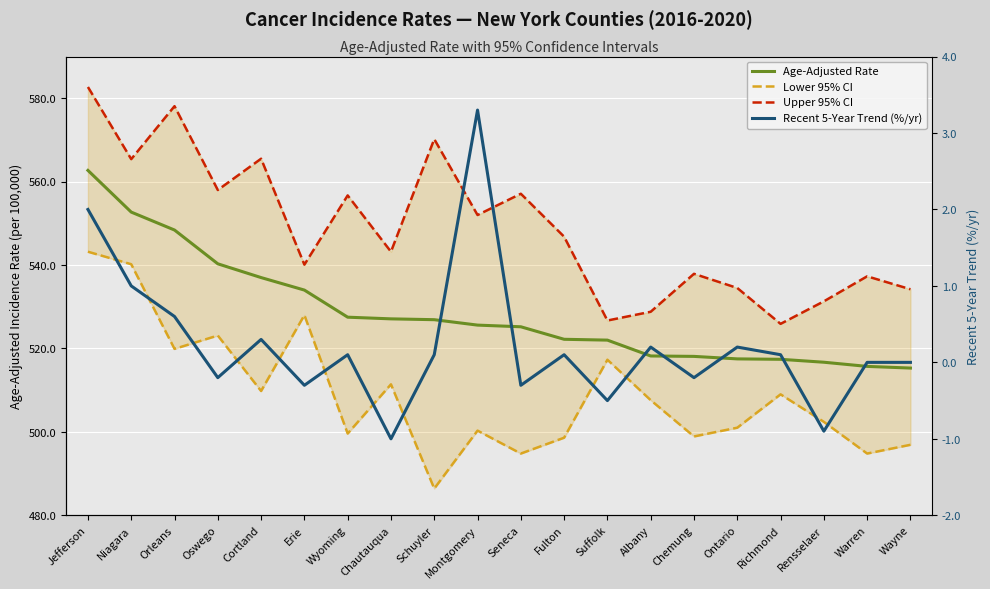

Rank the categories by Lower 95% CI value from highest to lowest.

Jefferson, Niagara, Erie, Oswego, Orleans, Suffolk, Chautauqua, Cortland, Richmond, Albany, Rensselaer, Ontario, Montgomery, Wyoming, Chemung, Fulton, Wayne, Seneca, Warren, Schuyler